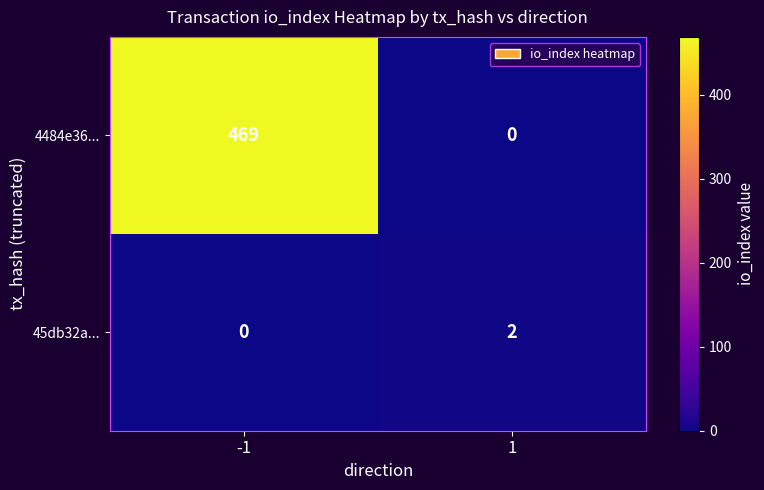

Which category has the highest value across all series?

-1